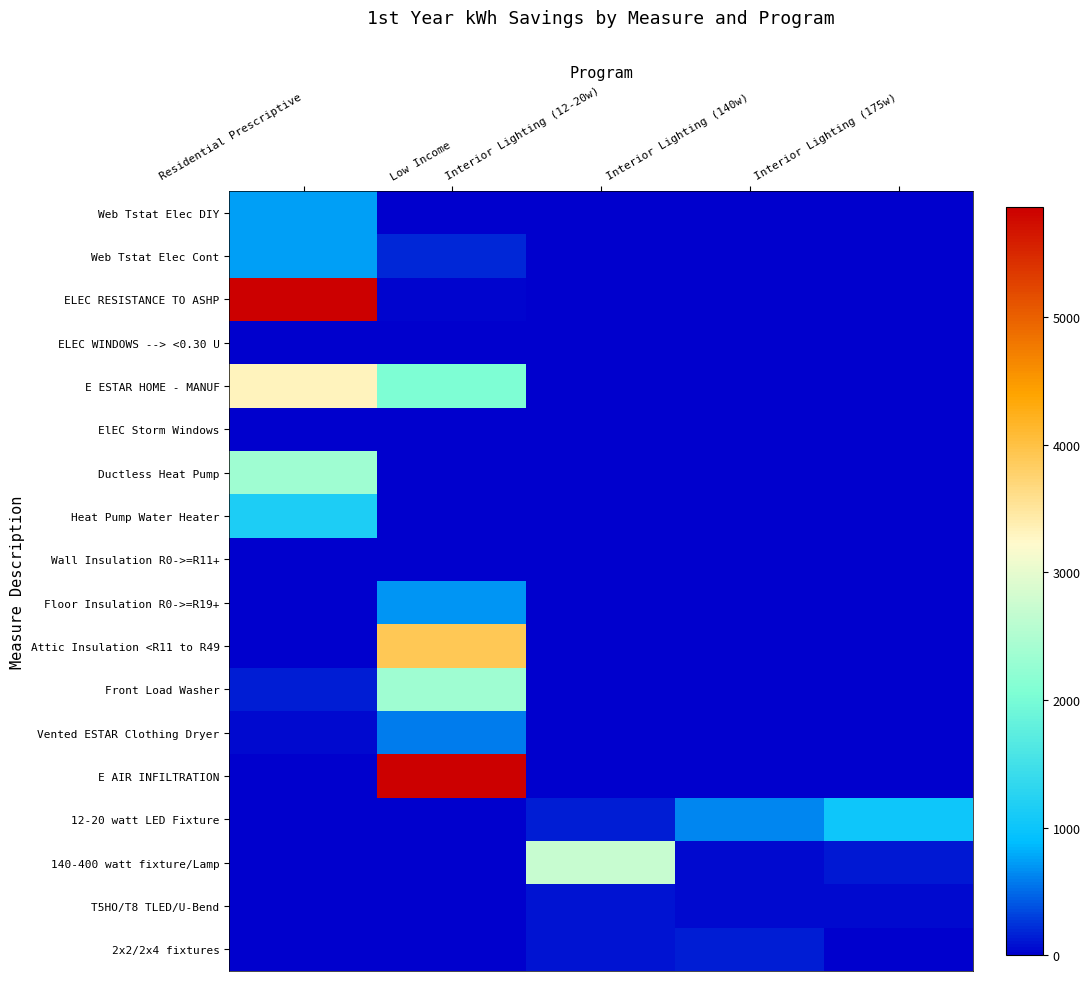

Reading left to right, extract all data points from this chart.

Web Tstat Elec DIY: Residential Prescriptive=748.5	Low Income=1.0	Interior Lighting (12-20w)=0.0	Interior Lighting (140w)=0.0	Interior Lighting (175w)=0.0
Web Tstat Elec Cont: Residential Prescriptive=748.5	Low Income=186.9	Interior Lighting (12-20w)=0.0	Interior Lighting (140w)=0.0	Interior Lighting (175w)=0.0
ELEC RESISTANCE TO ASHP: Residential Prescriptive=5865.3	Low Income=39.0	Interior Lighting (12-20w)=0.0	Interior Lighting (140w)=0.0	Interior Lighting (175w)=0.0
ELEC WINDOWS --> <0.30 U: Residential Prescriptive=11.1	Low Income=1.6	Interior Lighting (12-20w)=0.0	Interior Lighting (140w)=0.0	Interior Lighting (175w)=0.0
E ESTAR HOME - MANUF: Residential Prescriptive=3315.0	Low Income=2053.5	Interior Lighting (12-20w)=0.0	Interior Lighting (140w)=0.0	Interior Lighting (175w)=0.0
ElEC Storm Windows: Residential Prescriptive=12.2	Low Income=0.5	Interior Lighting (12-20w)=0.0	Interior Lighting (140w)=0.0	Interior Lighting (175w)=0.0
Ductless Heat Pump: Residential Prescriptive=2348.0	Low Income=2.6	Interior Lighting (12-20w)=0.0	Interior Lighting (140w)=0.0	Interior Lighting (175w)=0.0
Heat Pump Water Heater: Residential Prescriptive=1166.0	Low Income=1.2	Interior Lighting (12-20w)=0.0	Interior Lighting (140w)=0.0	Interior Lighting (175w)=0.0
Wall Insulation R0->=R11+: Residential Prescriptive=2.0	Low Income=1.5	Interior Lighting (12-20w)=0.0	Interior Lighting (140w)=0.0	Interior Lighting (175w)=0.0
Floor Insulation R0->=R19+: Residential Prescriptive=1.0	Low Income=689.0	Interior Lighting (12-20w)=0.0	Interior Lighting (140w)=0.0	Interior Lighting (175w)=0.0
Attic Insulation <R11 to R49: Residential Prescriptive=1.8	Low Income=3902.6	Interior Lighting (12-20w)=0.0	Interior Lighting (140w)=0.0	Interior Lighting (175w)=0.0
Front Load Washer: Residential Prescriptive=143.0	Low Income=2348.0	Interior Lighting (12-20w)=0.0	Interior Lighting (140w)=0.0	Interior Lighting (175w)=0.0
Vented ESTAR Clothing Dryer: Residential Prescriptive=68.0	Low Income=587.3	Interior Lighting (12-20w)=0.0	Interior Lighting (140w)=0.0	Interior Lighting (175w)=0.0
E AIR INFILTRATION: Residential Prescriptive=0.0	Low Income=5865.3	Interior Lighting (12-20w)=0.0	Interior Lighting (140w)=0.0	Interior Lighting (175w)=0.0
12-20 watt LED Fixture: Residential Prescriptive=0.0	Low Income=0.0	Interior Lighting (12-20w)=159.9	Interior Lighting (140w)=627.2	Interior Lighting (175w)=1015.3
140-400 watt fixture/Lamp: Residential Prescriptive=0.0	Low Income=0.0	Interior Lighting (12-20w)=2723.7	Interior Lighting (140w)=57.2	Interior Lighting (175w)=127.9
T5HO/T8 TLED/U-Bend: Residential Prescriptive=0.0	Low Income=0.0	Interior Lighting (12-20w)=105.4	Interior Lighting (140w)=48.4	Interior Lighting (175w)=52.1
2x2/2x4 fixtures: Residential Prescriptive=0.0	Low Income=0.0	Interior Lighting (12-20w)=106.2	Interior Lighting (140w)=139.8	Interior Lighting (175w)=0.0